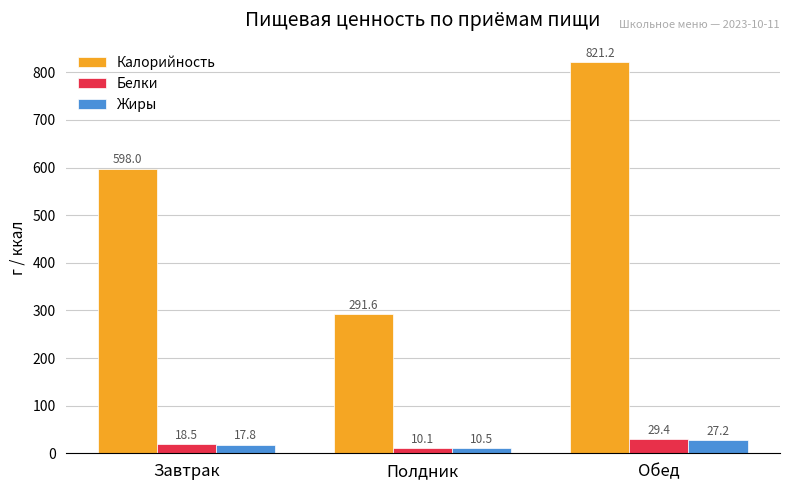

What is the label of the 1st bar from the left?

Завтрак